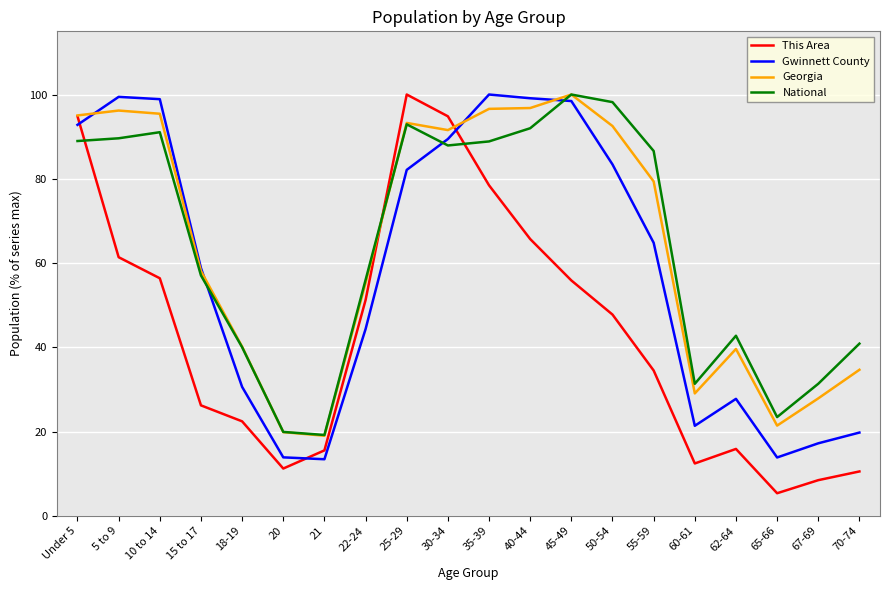

Which series ends up on top after the final intersection of This Area and National?

National